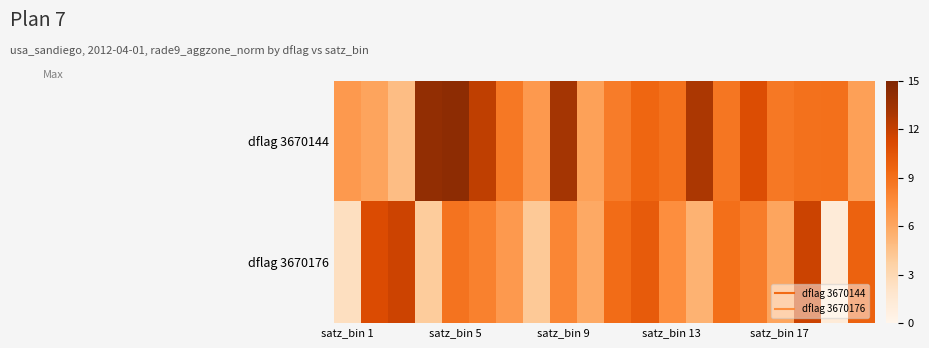

Which series has the largest range (max minus min)?

dflag 3670176